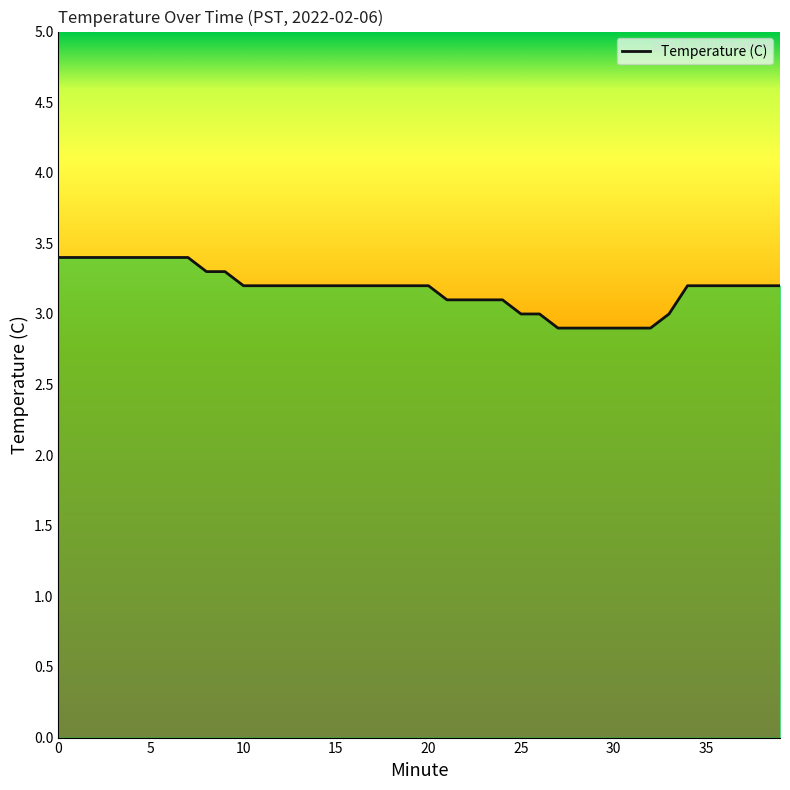

What is the difference between the maximum and minimum values?

0.5